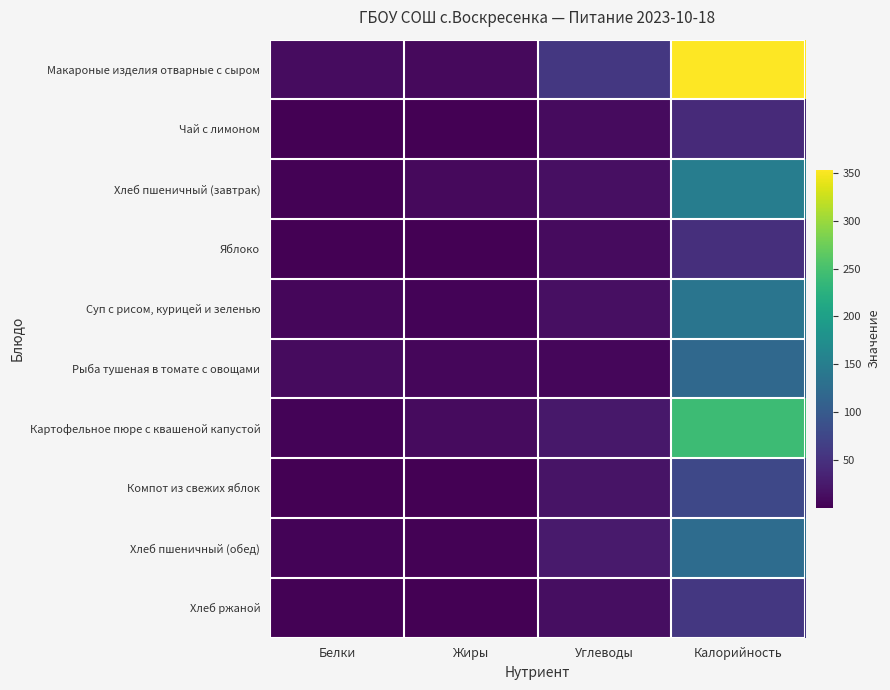

Which series has the largest total across all categories?

Макароные изделия отварные с сыром